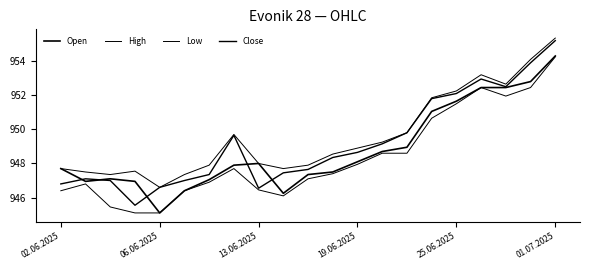

Is this an area chart (filled region under the line)?

No